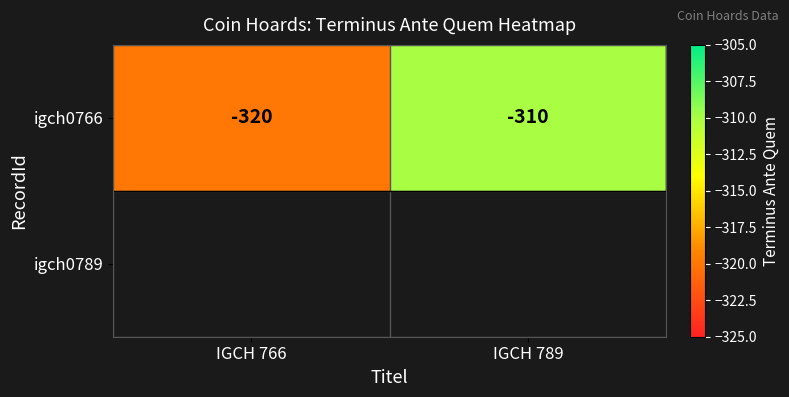

What is the average value?

-315